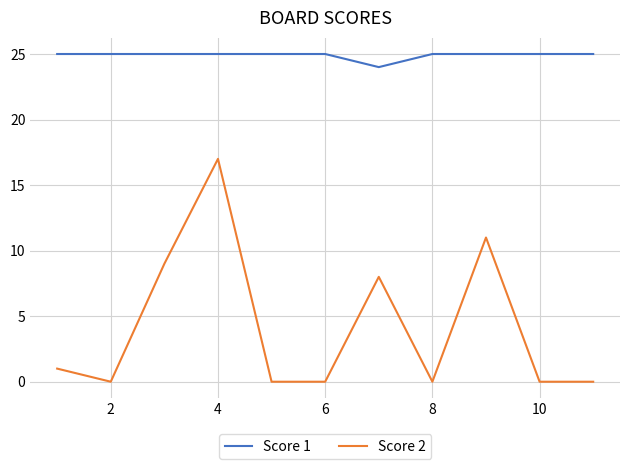

Which series has the largest range (max minus min)?

Score 2